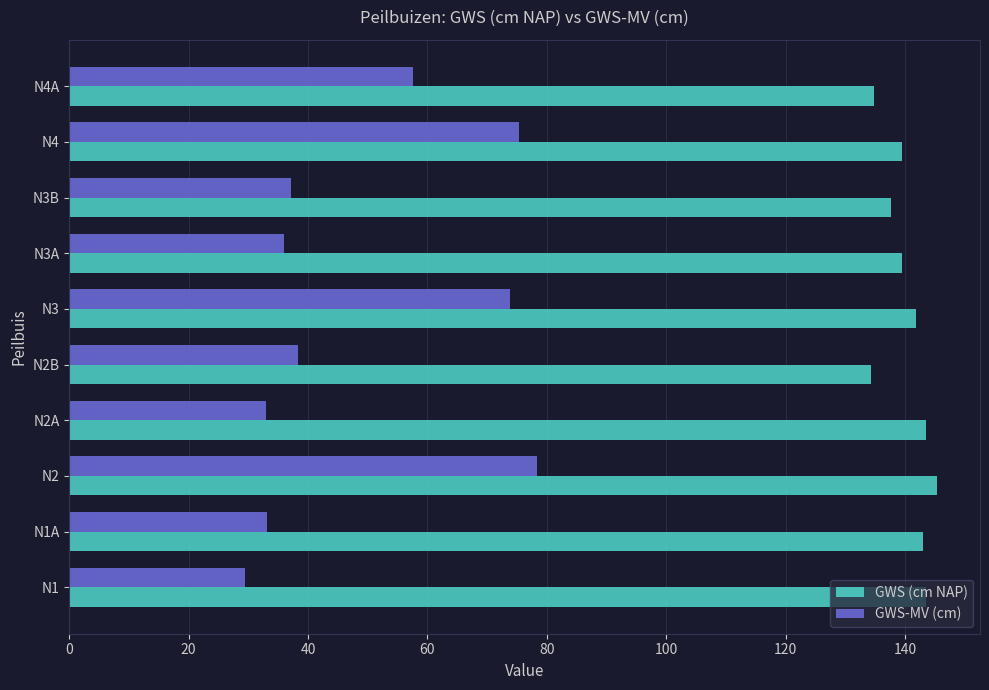

Rank the series by their maximum value, from lowest to highest.

GWS-MV (cm), GWS (cm NAP)